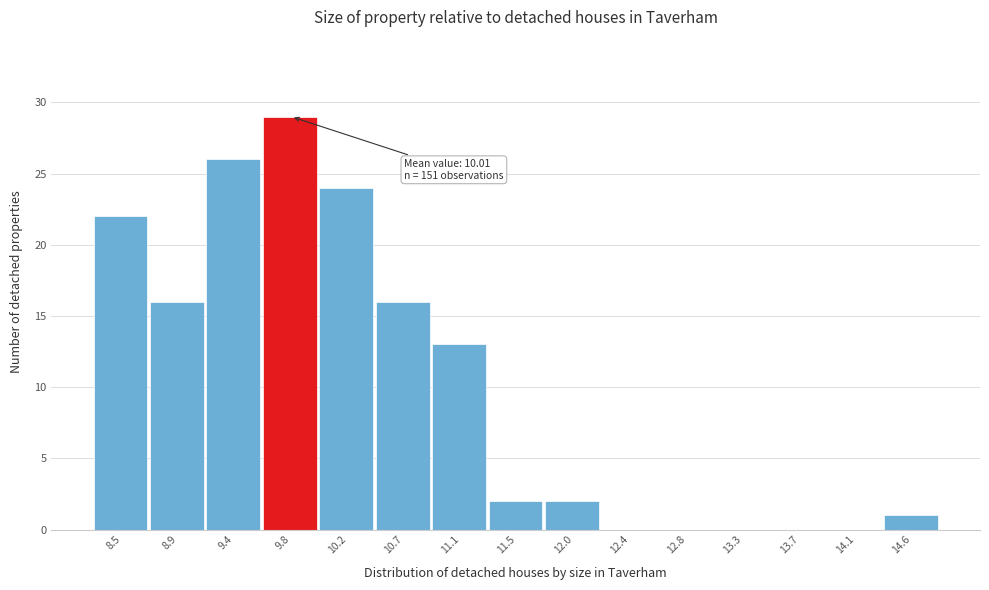

Reading left to right, list all the values displayed in this chart.

8.5=22	8.9=16	9.4=26	9.8=29	10.2=24	10.7=16	11.1=13	11.5=2	12.0=2	12.4=0	12.8=0	13.3=0	13.7=0	14.1=0	14.6=1